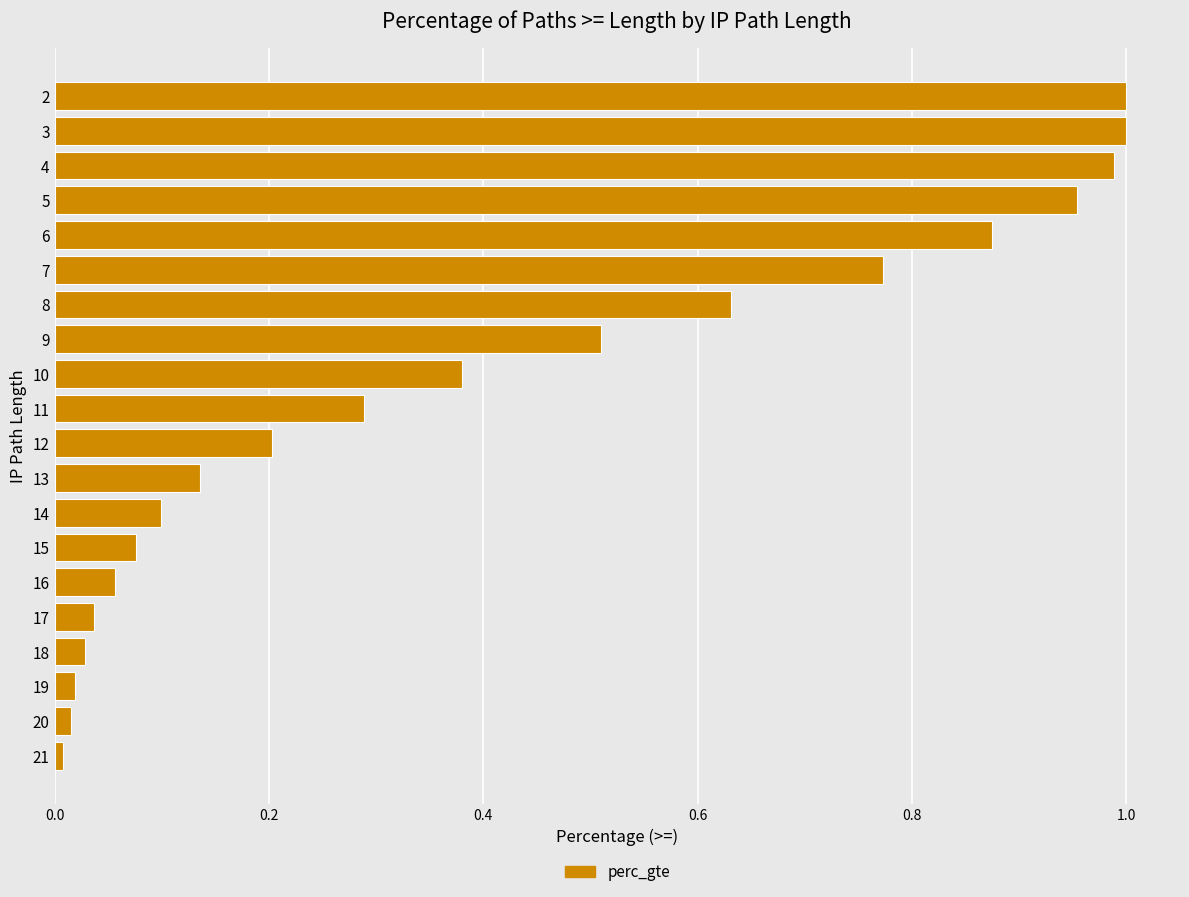

How many distinct data groups are displayed?

1